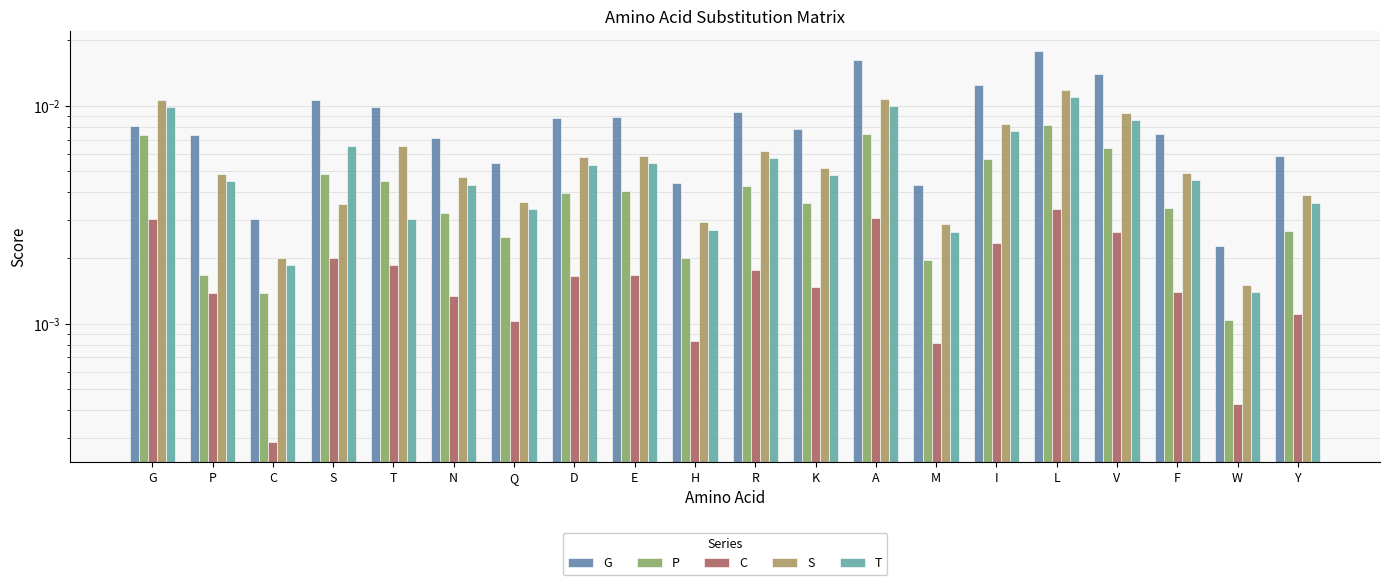

How many data points does each series have?

20